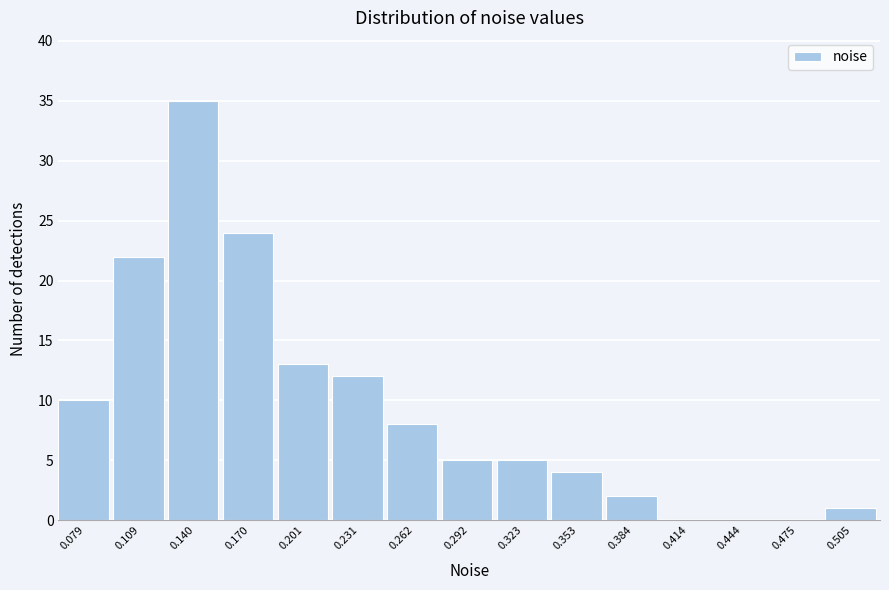

Reading right to left, extract all data points from this chart.

0.505=1	0.475=0	0.444=0	0.414=0	0.384=2	0.353=4	0.323=5	0.292=5	0.262=8	0.231=12	0.201=13	0.170=24	0.140=35	0.109=22	0.079=10